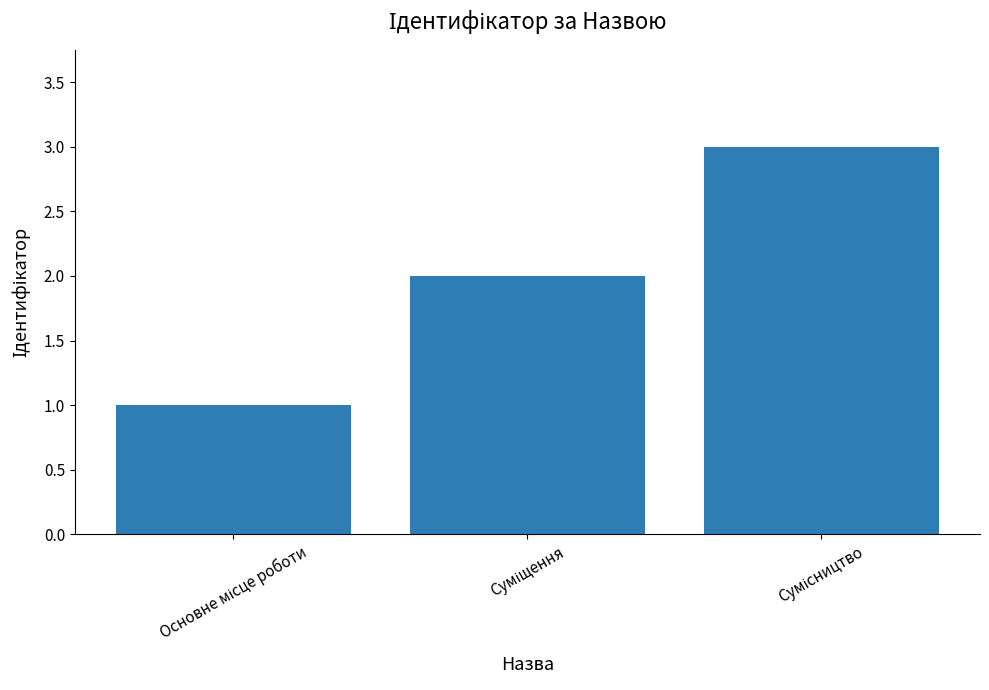

How many values are between 1 and 3?

3